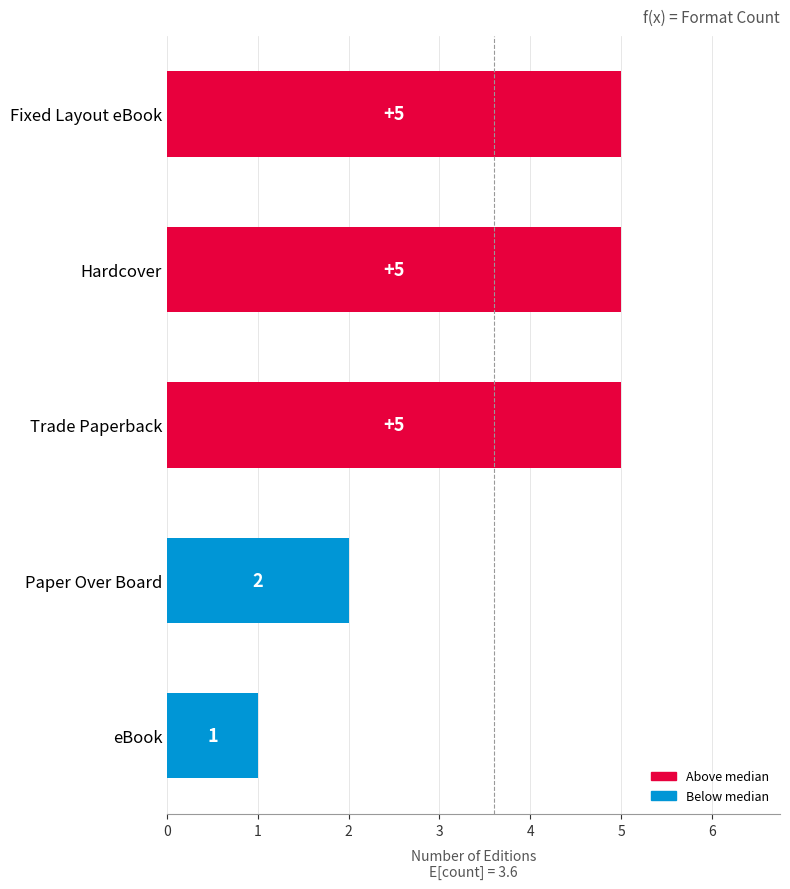

True or false: the data shows 5 at Fixed Layout eBook.

True